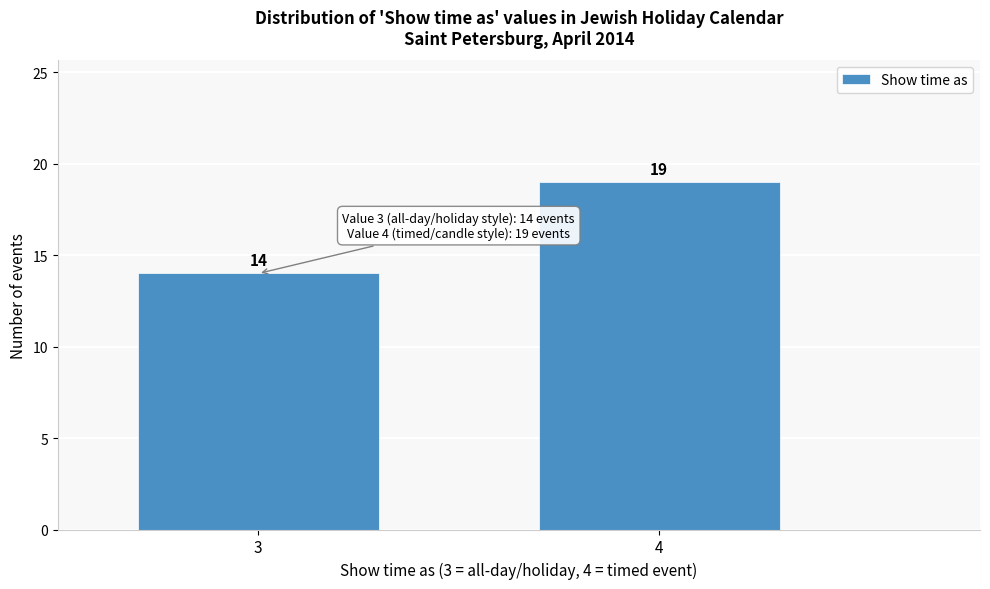

Reading left to right, list all the values displayed in this chart.

3=14	4=19